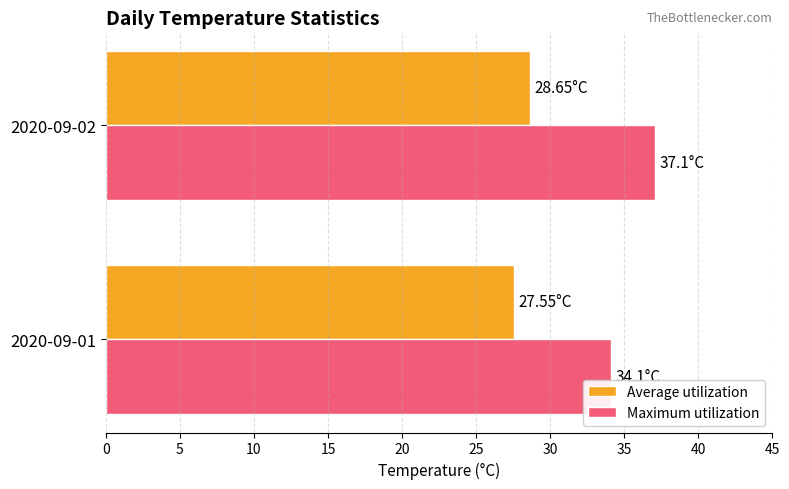

Which series changed the most between 2020-09-01 and 2020-09-02?

Maximum utilization